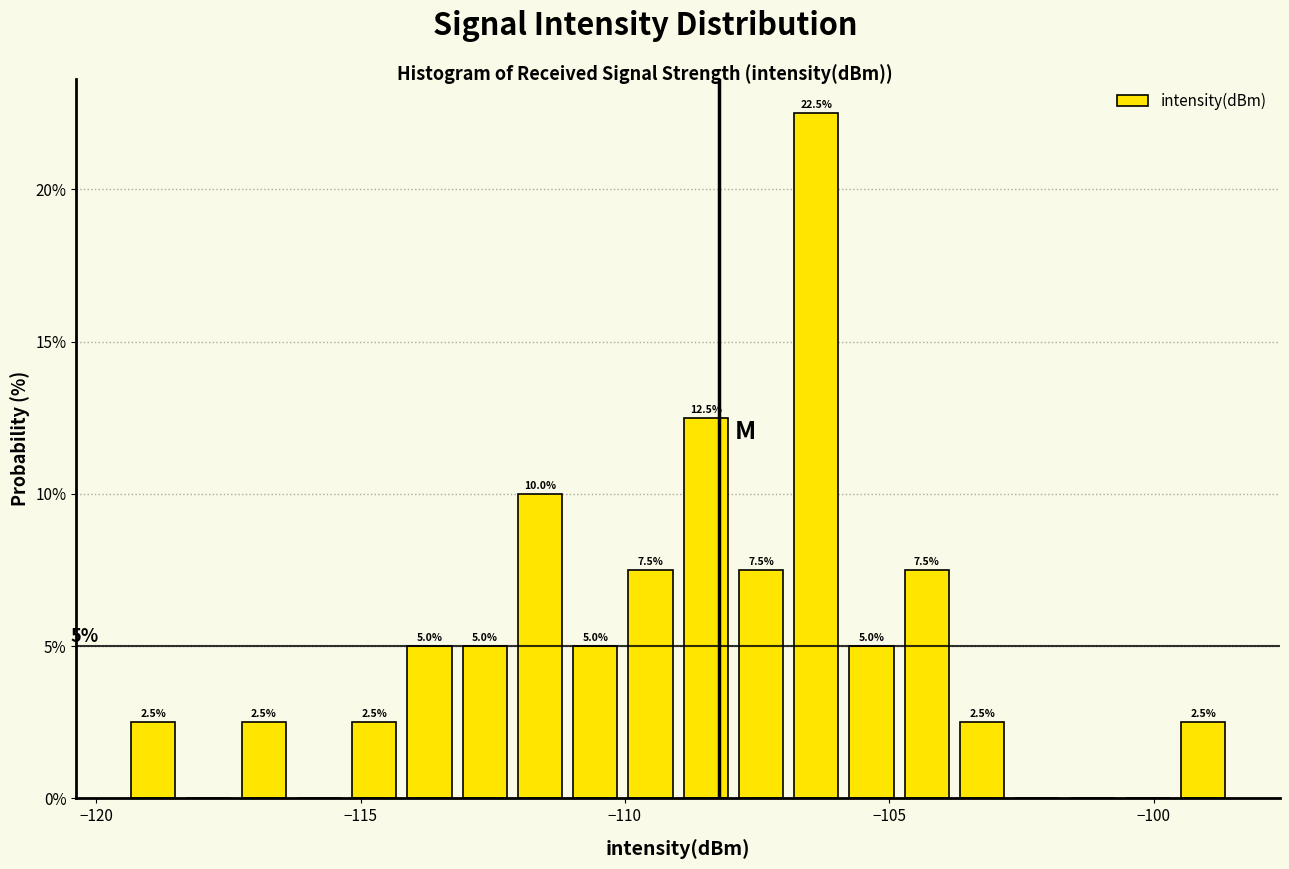

Read against the x-axis, roughly where is the centre of the tallest bar?

-106.5